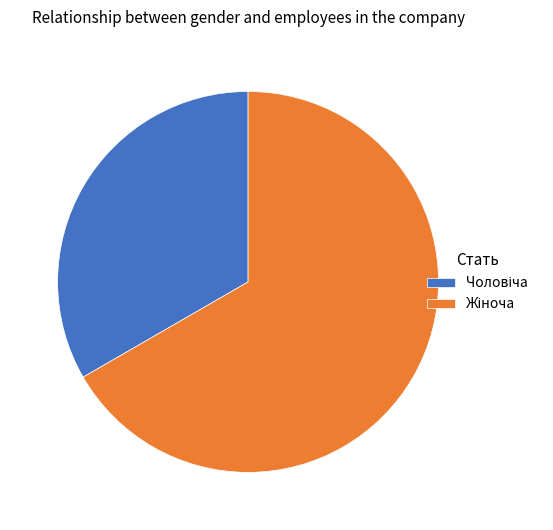

How many slices are in this pie chart?

2